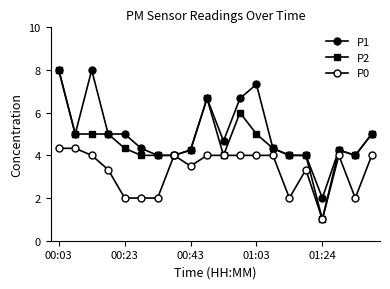

How many categories are shown in the chart?

20